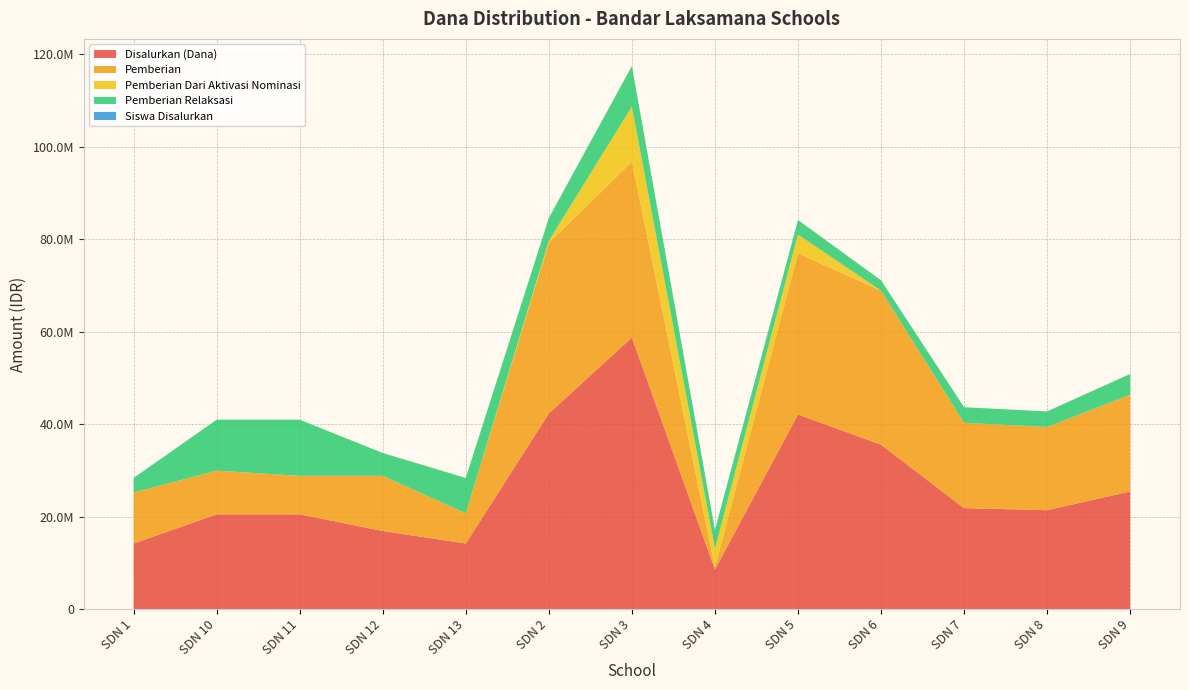

Reading right to left, list all the values displayed in this chart.

Disalurkan (Dana): 25425000	21375000	21825000	35550000	42075000	8550000	58725000	42300000	14175000	16875000	20475000	20475000	14175000
Pemberian: 20925000	18000000	18450000	33300000	34875000	450000	38025000	36900000	6525000	11925000	8325000	9450000	11025000
Pemberian Dari Aktivasi Nominasi: 0	0	0	0	4050000	4050000	11925000	450000	0	0	0	0	0
Pemberian Relaksasi: 4500000	3375000	3375000	2250000	3150000	4050000	8775000	4950000	7650000	4950000	12150000	11025000	3150000
Siswa Disalurkan: 61	50	53	85	100	21	148	102	32	42	46	50	34